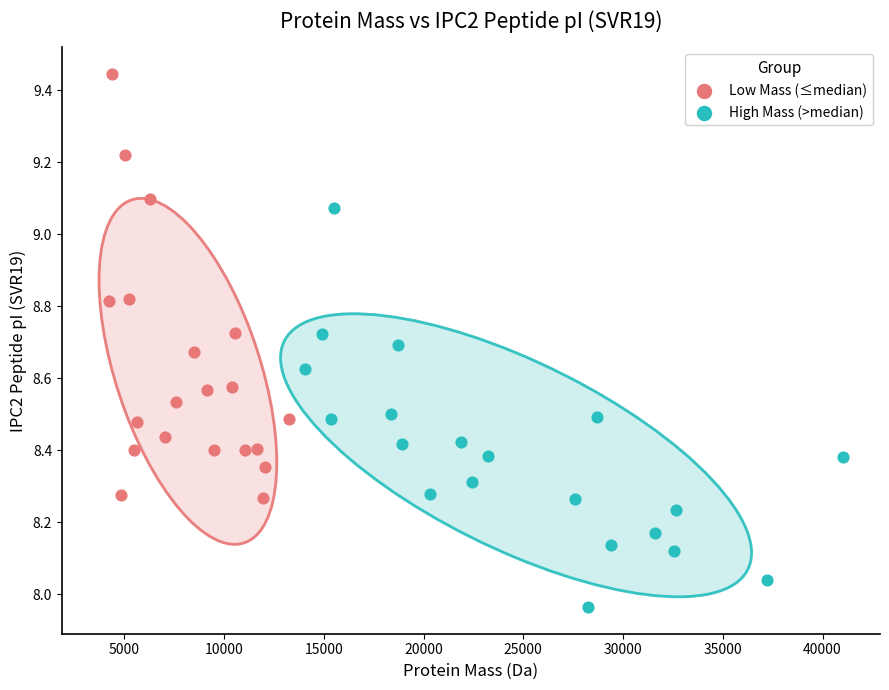

Which series reaches the maximum Y coordinate?

Low Mass (≤median)